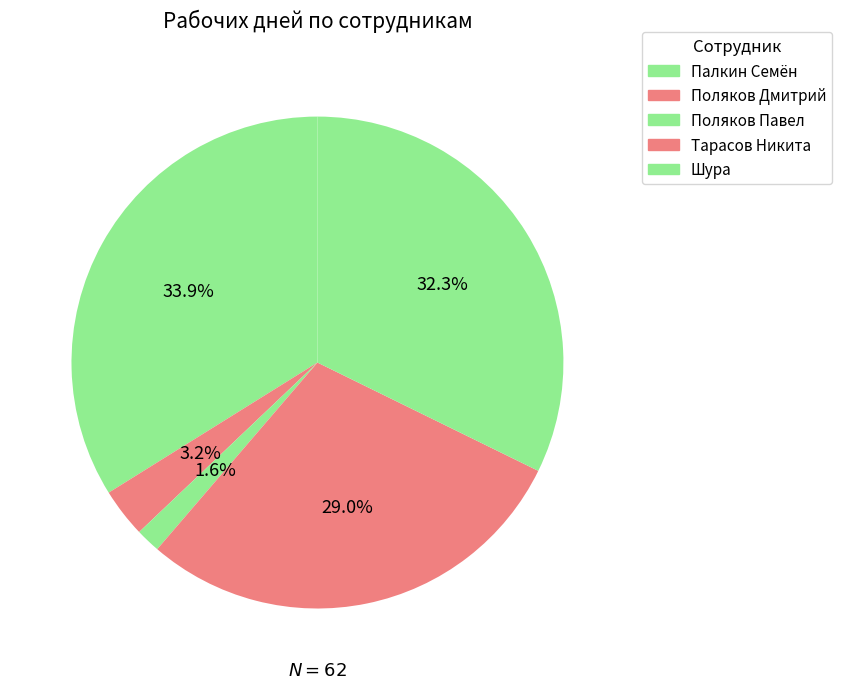

How many slices are in this pie chart?

5